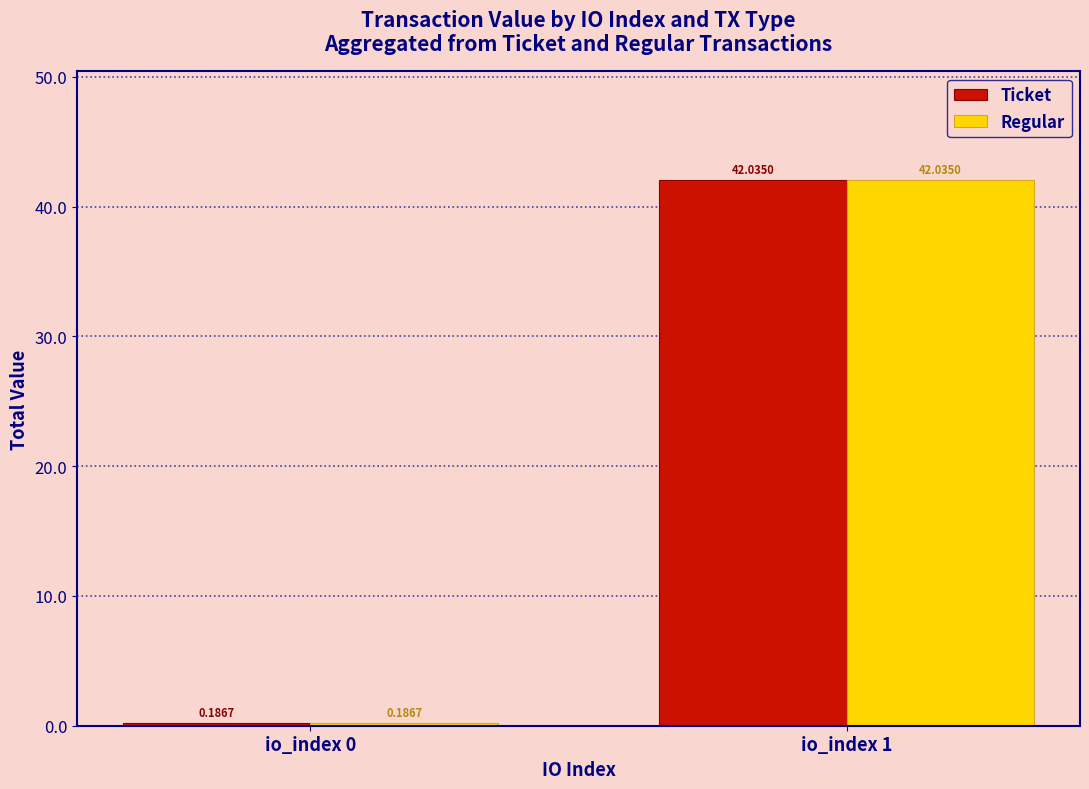

Rank the categories by Ticket value from highest to lowest.

io_index 1, io_index 0